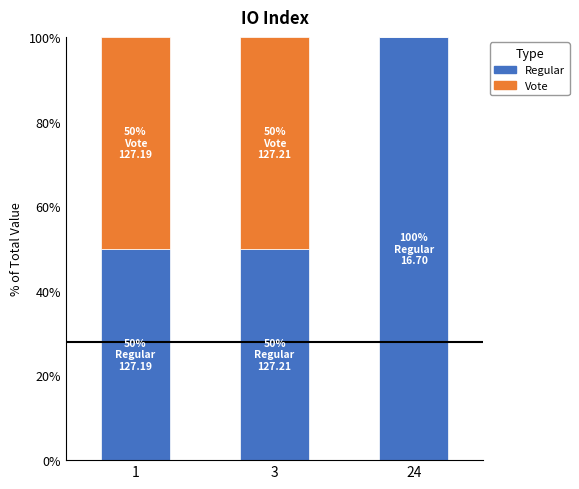

True or false: Regular has a value of 78 at 3.

False